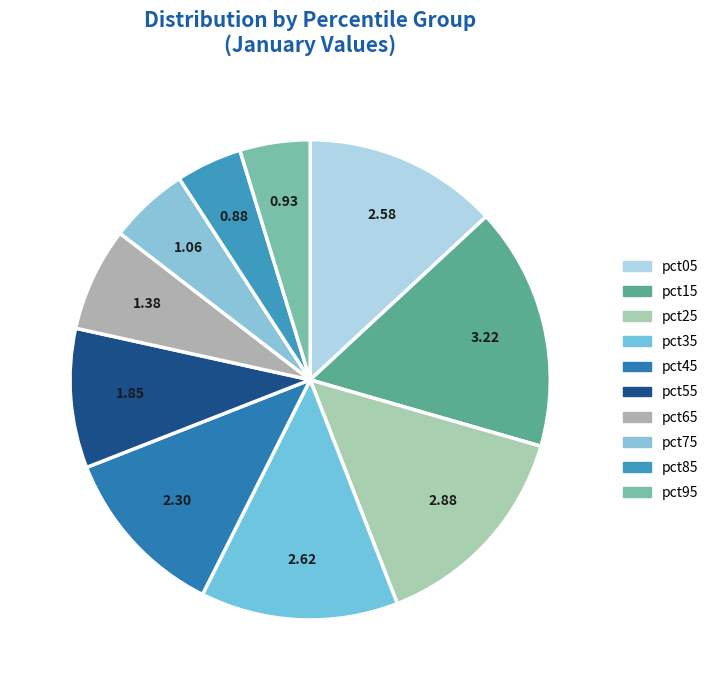

Count the number of slices in the pie.

10